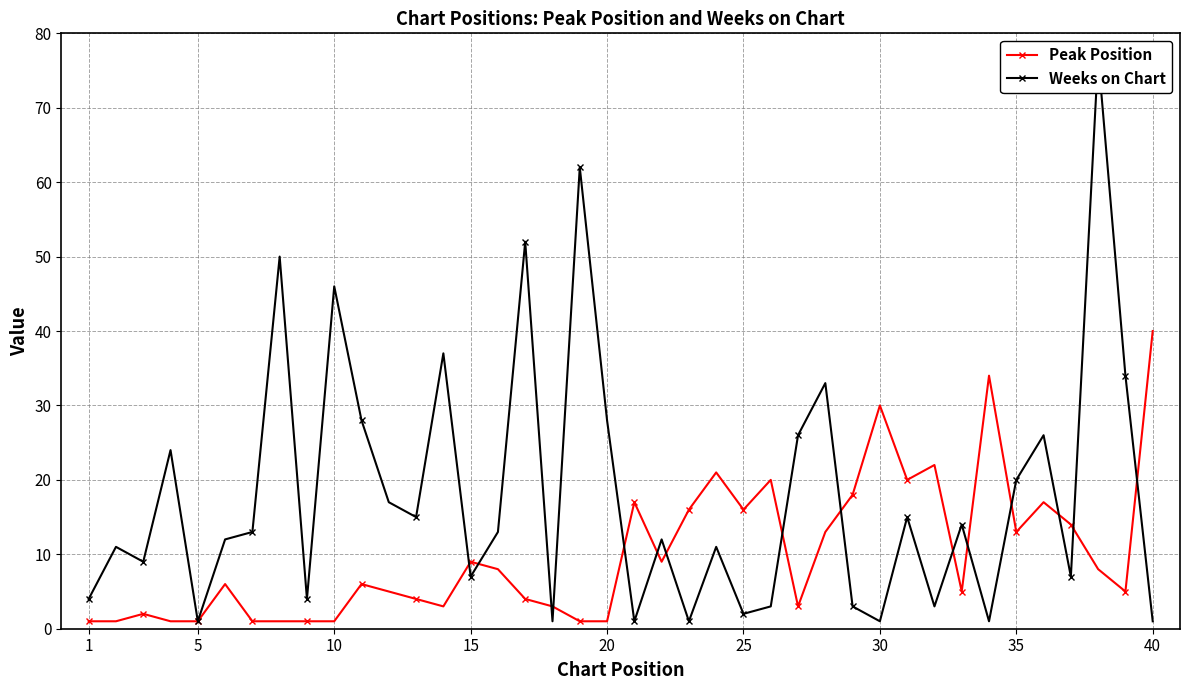

In Peak Position, how many points are higher than both neighbors (excluding endpoints)?

11